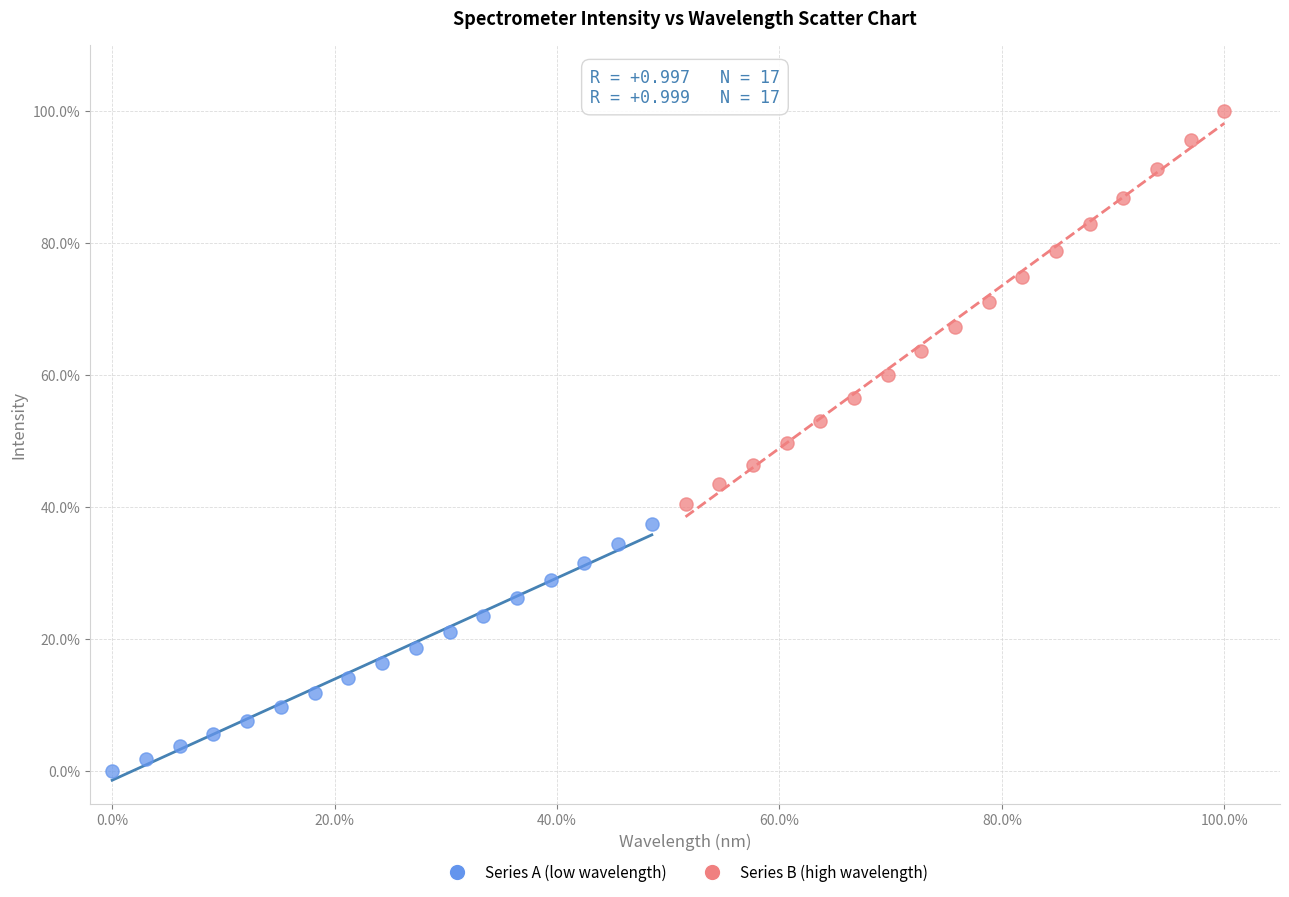

Which series reaches the minimum Y coordinate?

Series A (low wavelength)